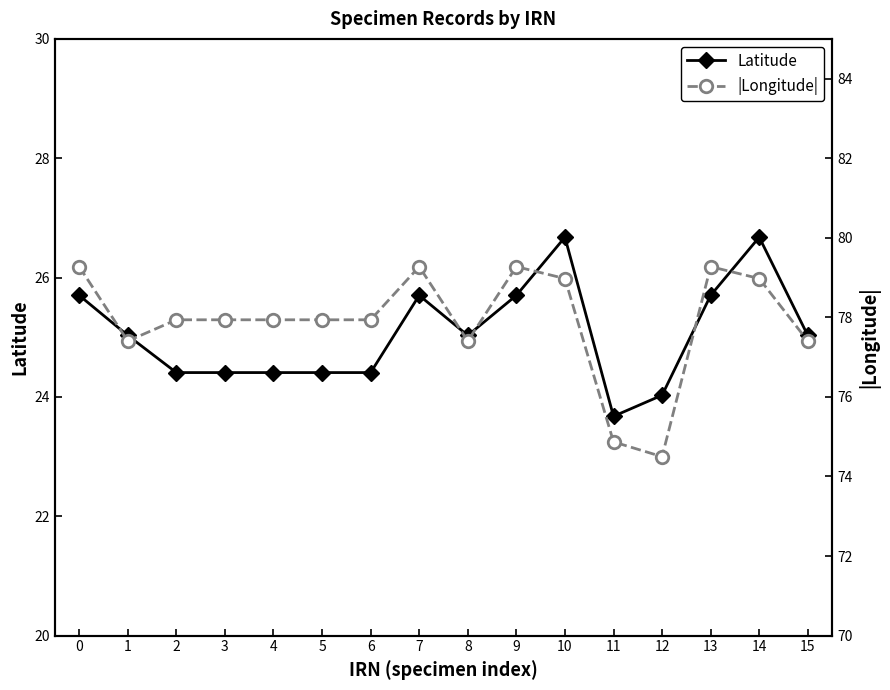

What value does the |Longitude| series have at 12?

74.5